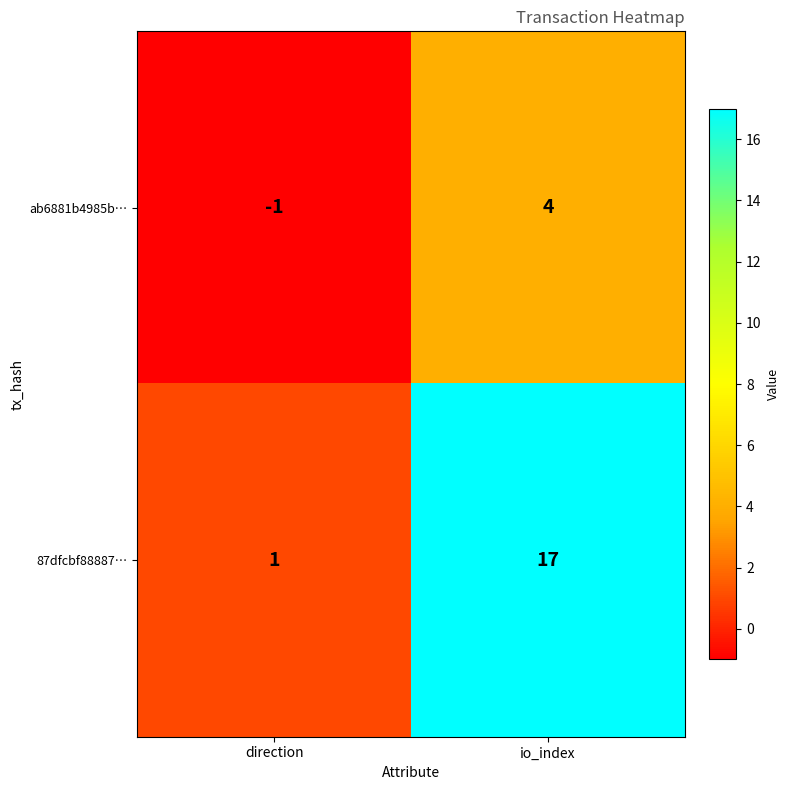

What is the difference between the maximum and minimum values in the ab6881b4985b… series?

5